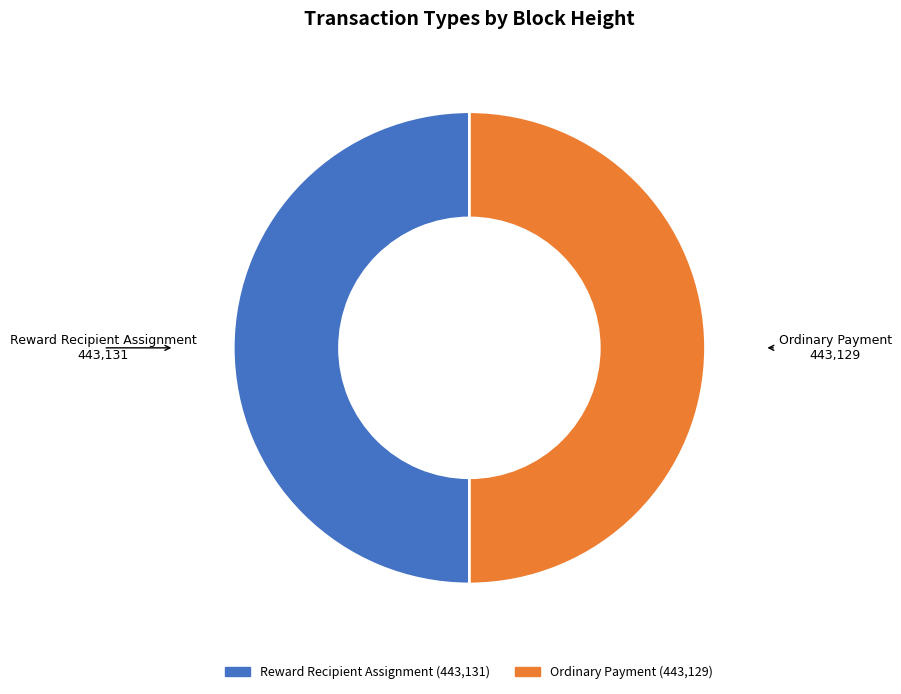

Approximately how many times larger is the value at Ordinary Payment compared to Reward Recipient Assignment?

1.0